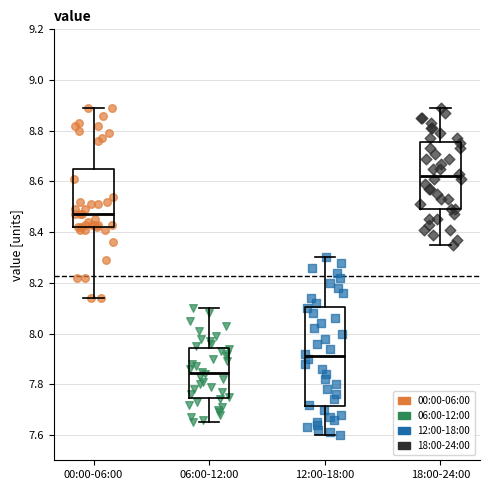

Comparing the boxes themselves (not the whiskers), which one is the tallest?

12:00-18:00